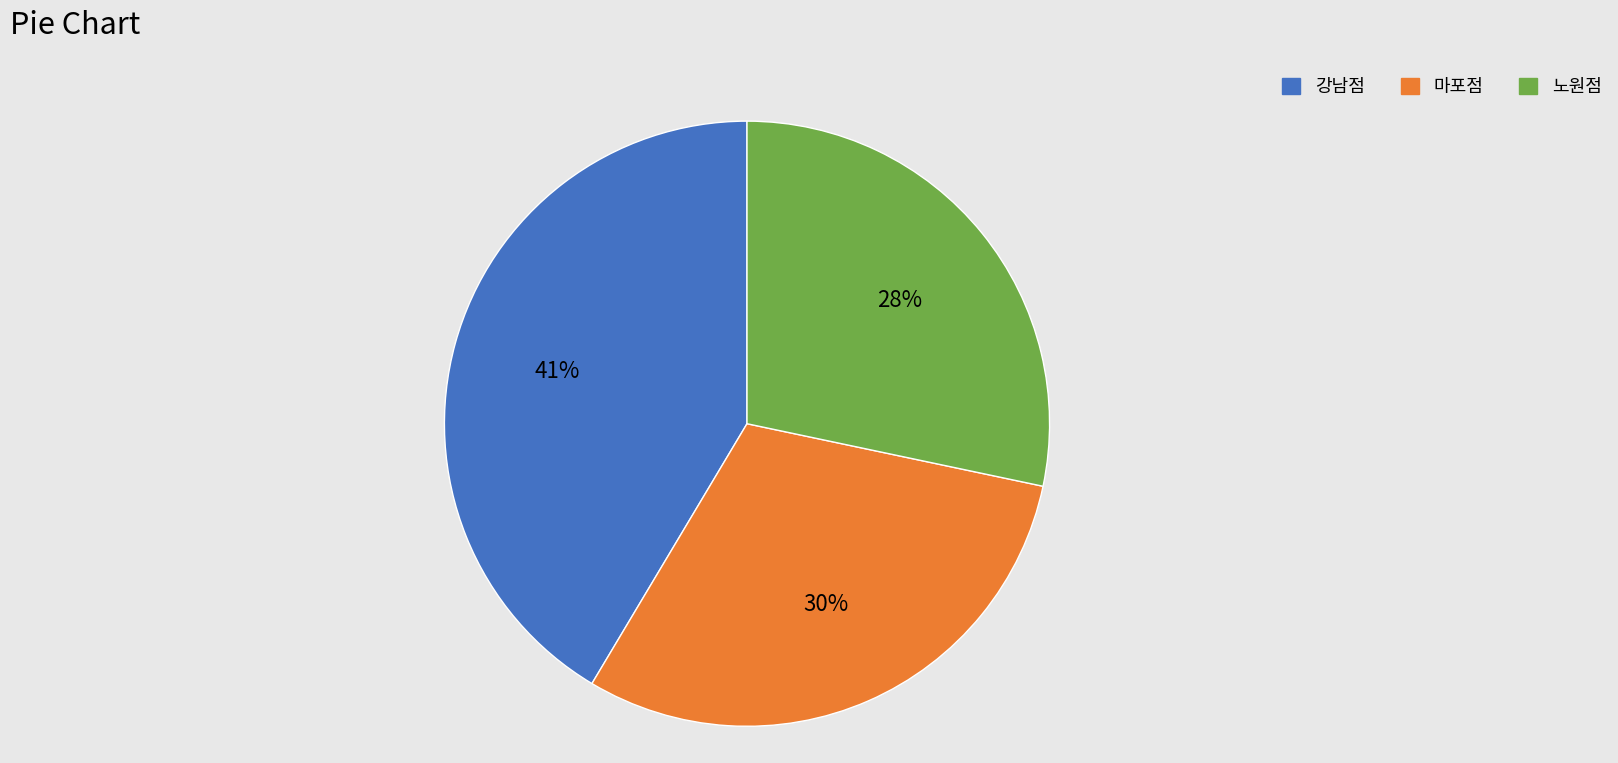

How many segments does this pie chart have?

3